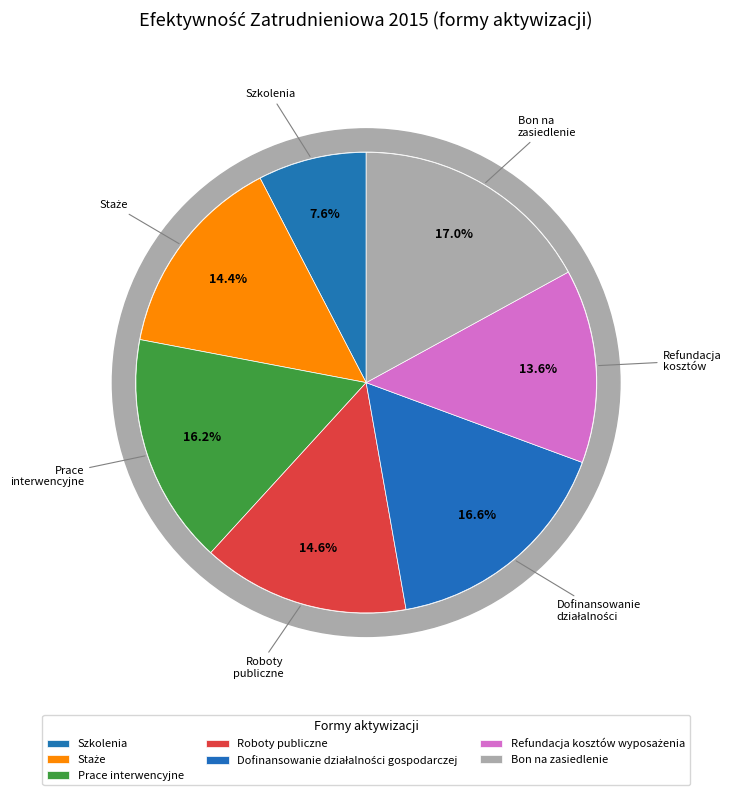

What is the ratio of the value at Refundacja kosztów wyposażenia to the value at Staże?

0.9